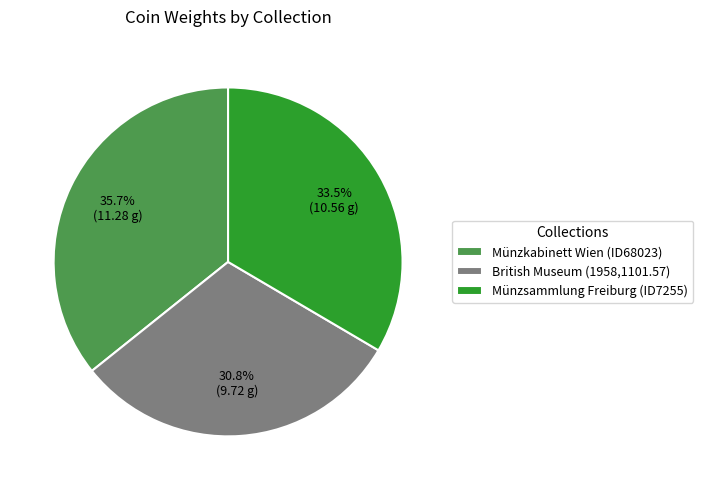

What is the ratio of the value at British Museum (1958,1101.57) to the value at Münzsammlung Freiburg (ID7255)?

0.9